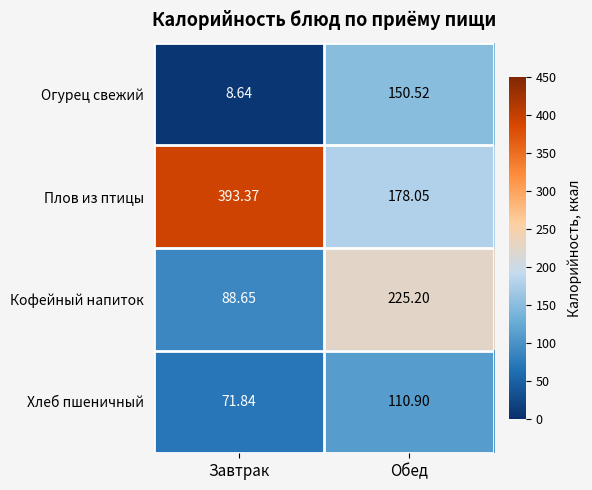

At Обед, list the series in order from smallest to largest.

Хлеб пшеничный, Огурец свежий, Плов из птицы, Кофейный напиток